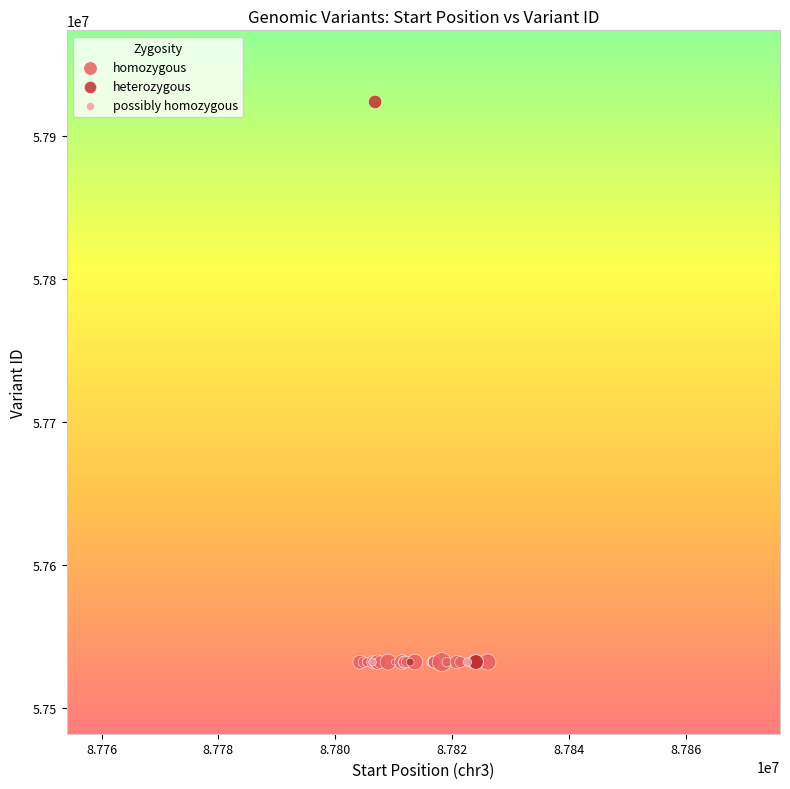

Which series has the largest Y range (max minus min)?

heterozygous